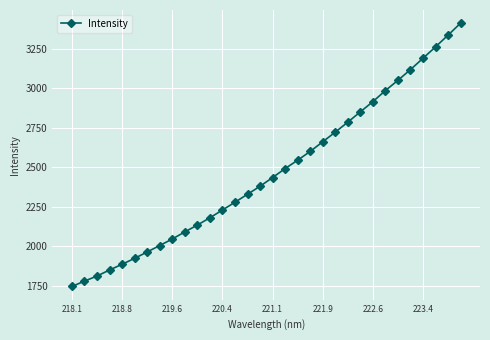

Reading left to right, extract all data points from this chart.

1745.6	1779.4	1811.5	1849.8	1885.8	1923.6	1963.6	2004.6	2045.6	2090.5	2133.9	2180.0	2229.0	2278.2	2328.7	2379.3	2434.4	2490.9	2544.0	2599.5	2660.3	2721.5	2784.4	2849.5	2914.2	2984.1	3049.1	3116.6	3188.2	3260.3	3334.4	3410.2